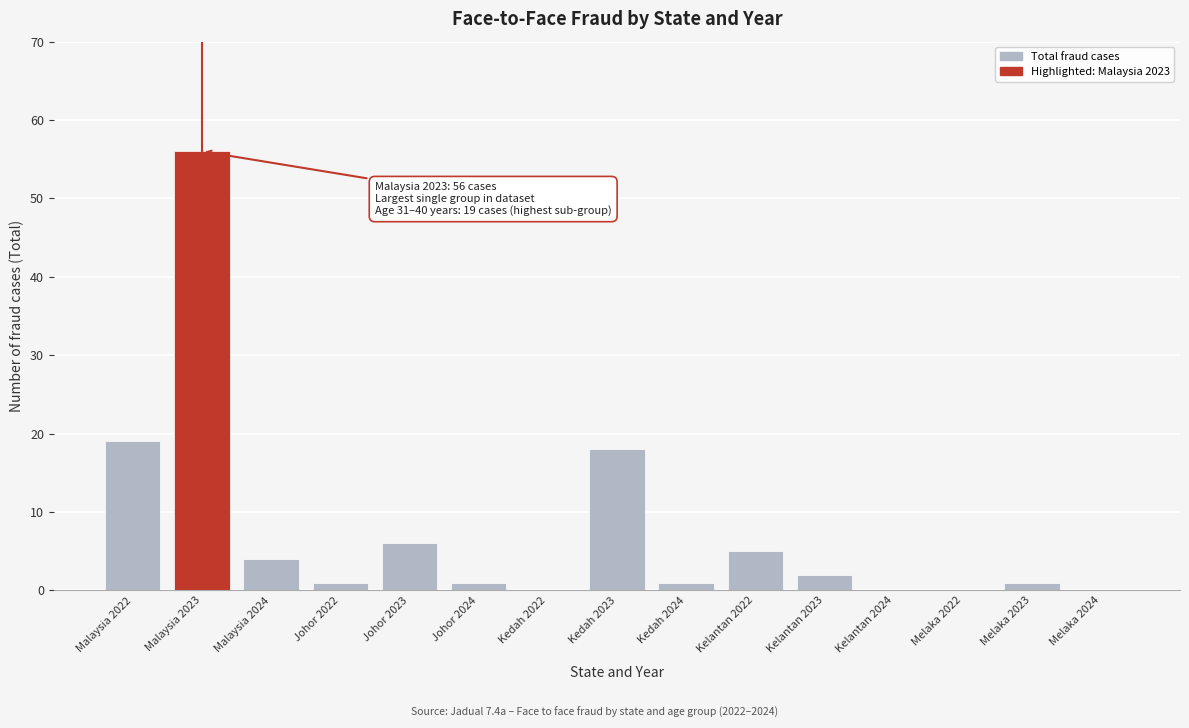

Reading left to right, transcribe all the data shown in this chart.

Malaysia 2022=19	Malaysia 2023=56	Malaysia 2024=4	Johor 2022=1	Johor 2023=6	Johor 2024=1	Kedah 2022=0	Kedah 2023=18	Kedah 2024=1	Kelantan 2022=5	Kelantan 2023=2	Kelantan 2024=0	Melaka 2022=0	Melaka 2023=1	Melaka 2024=0